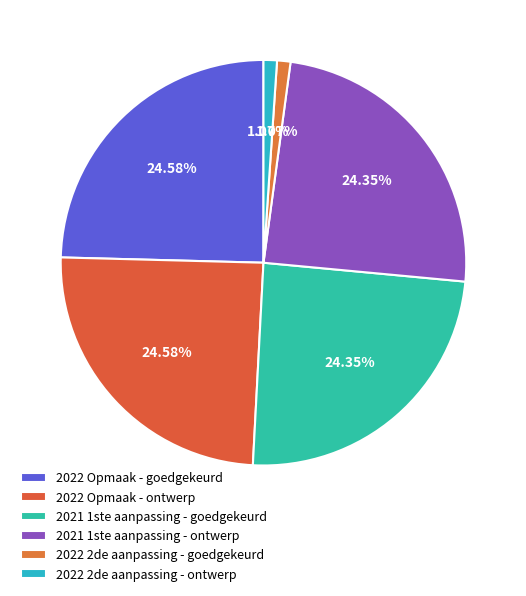

Which category has the biggest portion of the pie?

2022 Opmaak - goedgekeurd